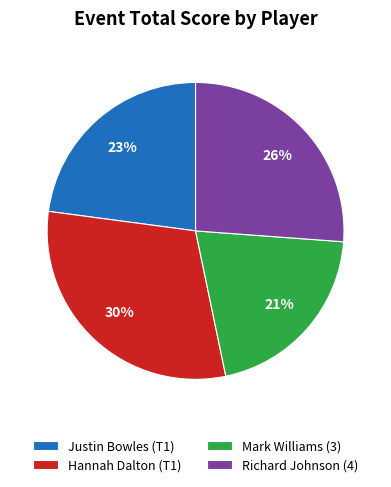

Is the sum of Mark Williams (3) and Justin Bowles (T1) greater than half?

No